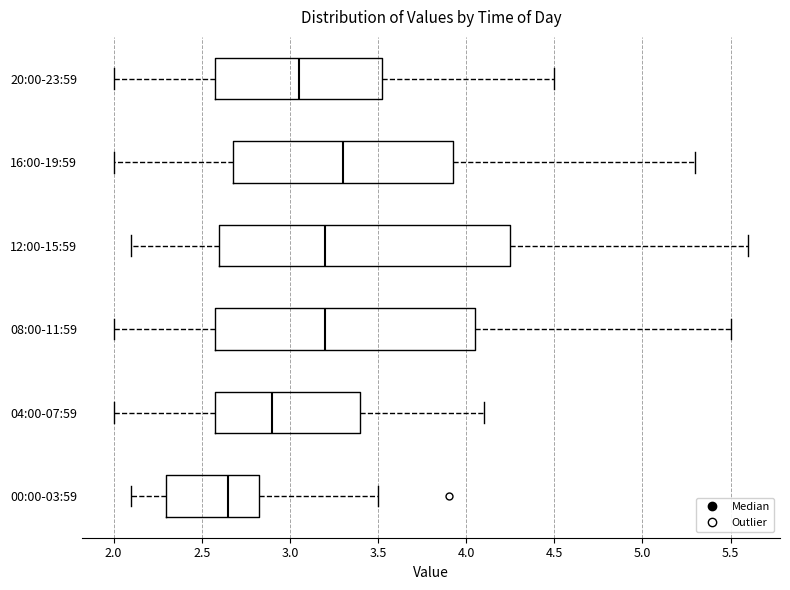

Which box is the widest, from its left edge to its right edge?

12:00-15:59